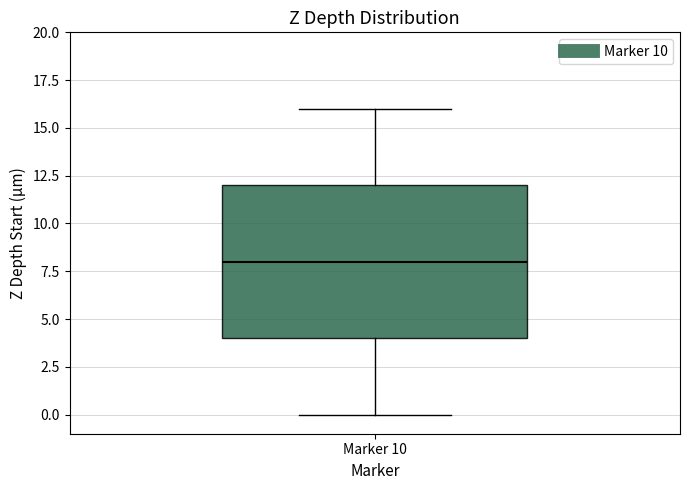

Transcribe this box plot: give where the median line is, the range the box spans, and where the two whiskers end, as read against the y-axis. The values are not printed on the chart, so give them approximately, as read against the axis.

median 8, box 4 to 12, whiskers 0 to 16